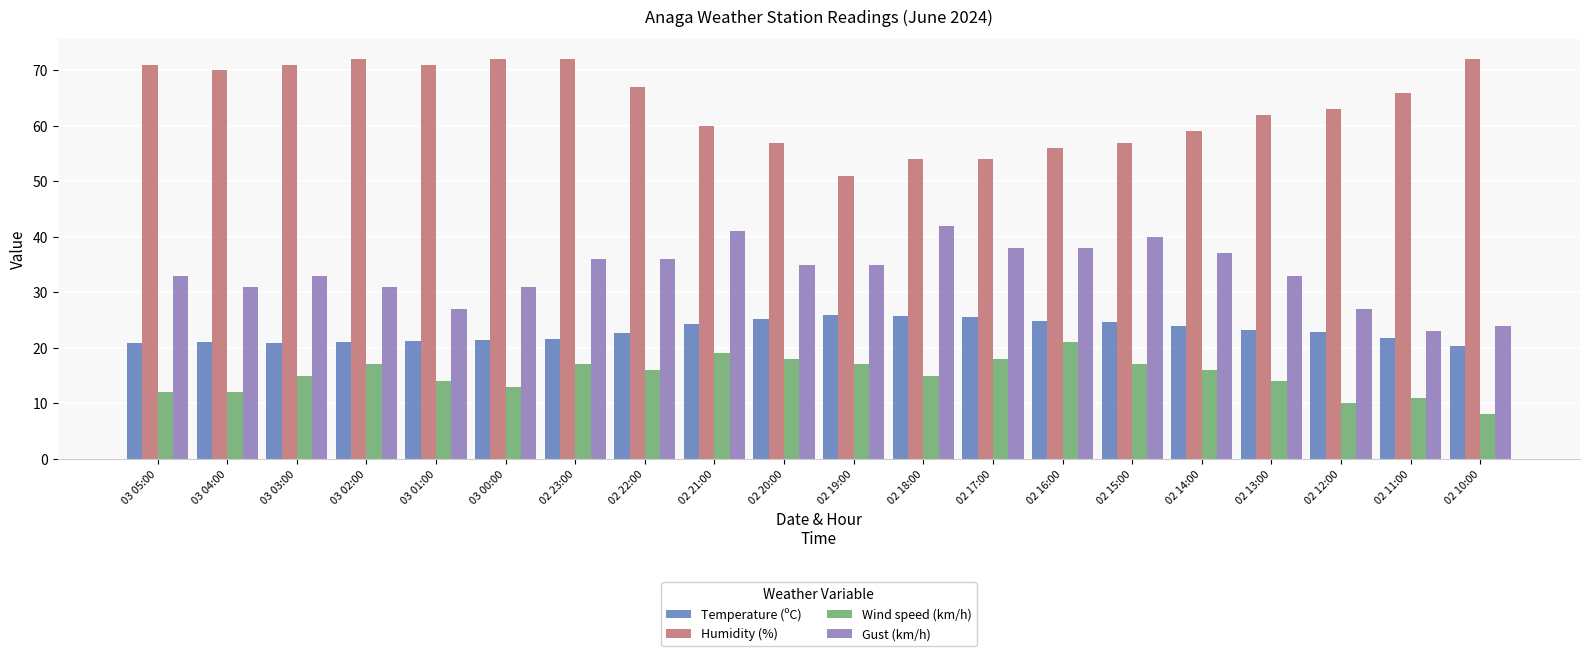

What position from the right is 02 18:00?

9